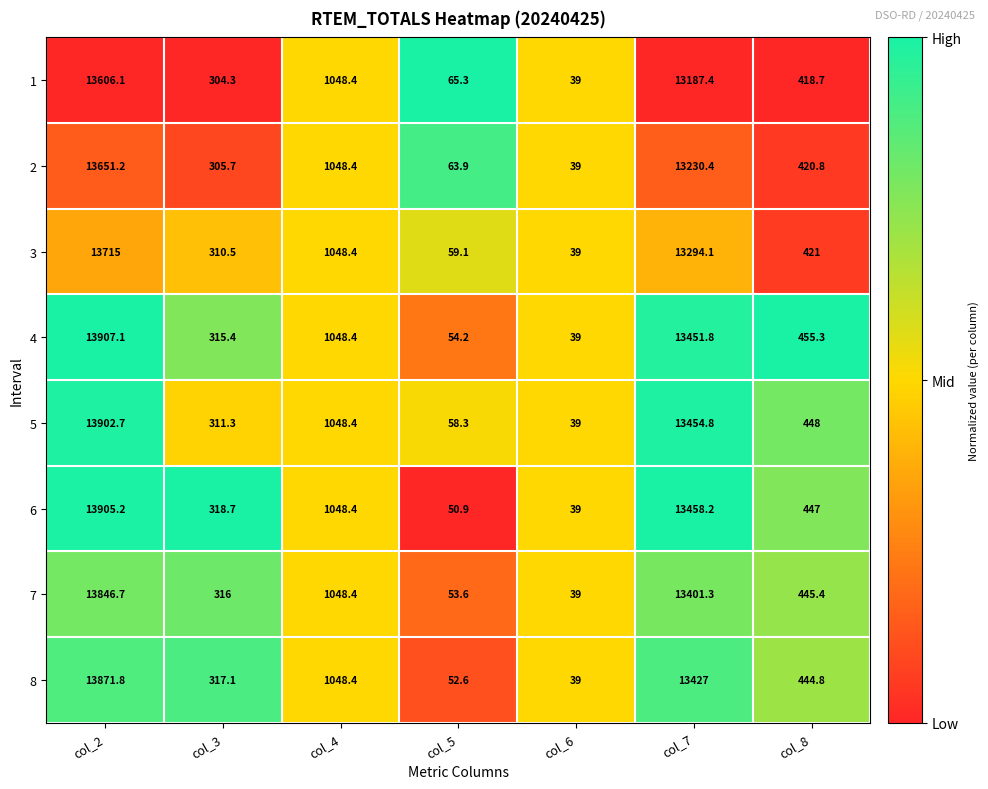

What is the difference between the second highest and second lowest values in the 6 series?

13407.3